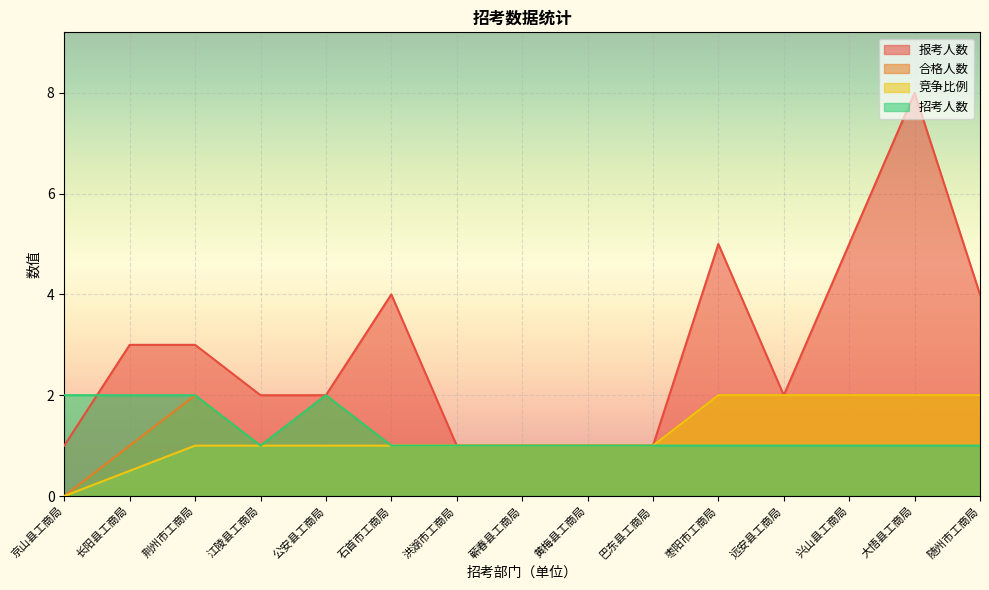

At which label does 报考人数 reach its minimum?

京山县工商局